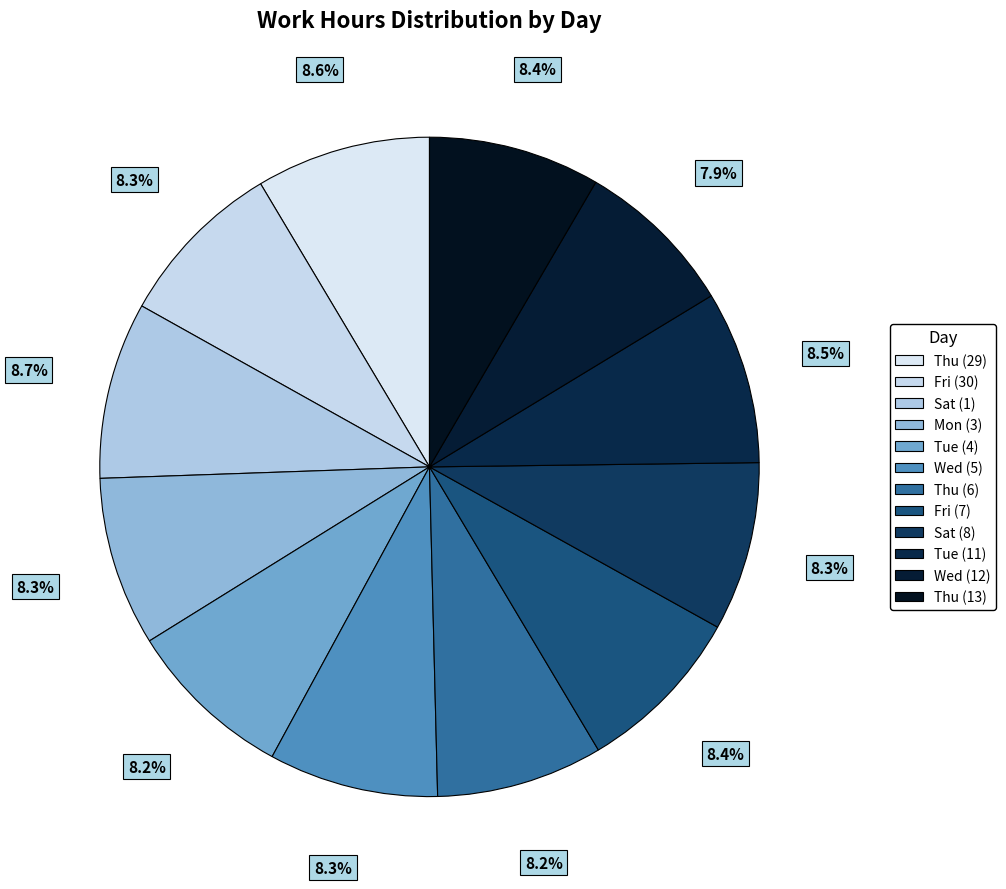

How many segments does this pie chart have?

12